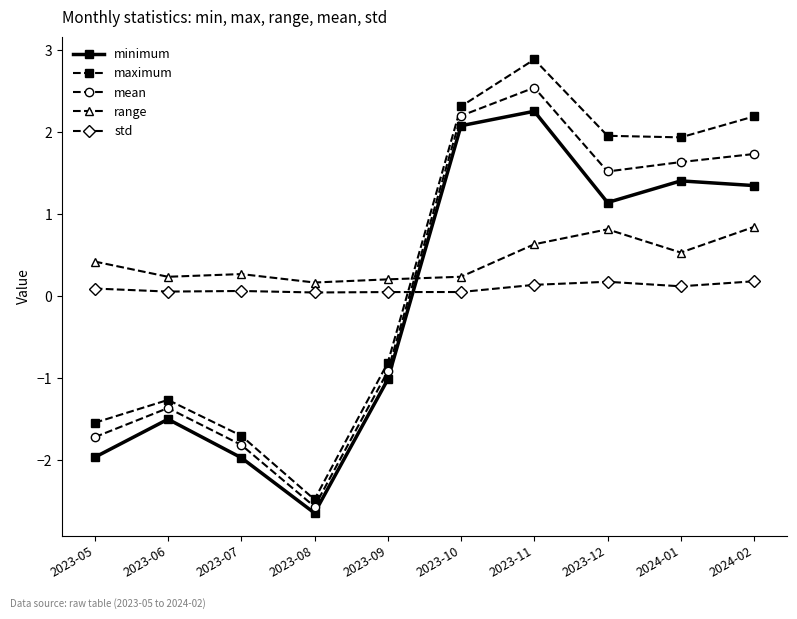

What is the maximum value for minimum?

2.3